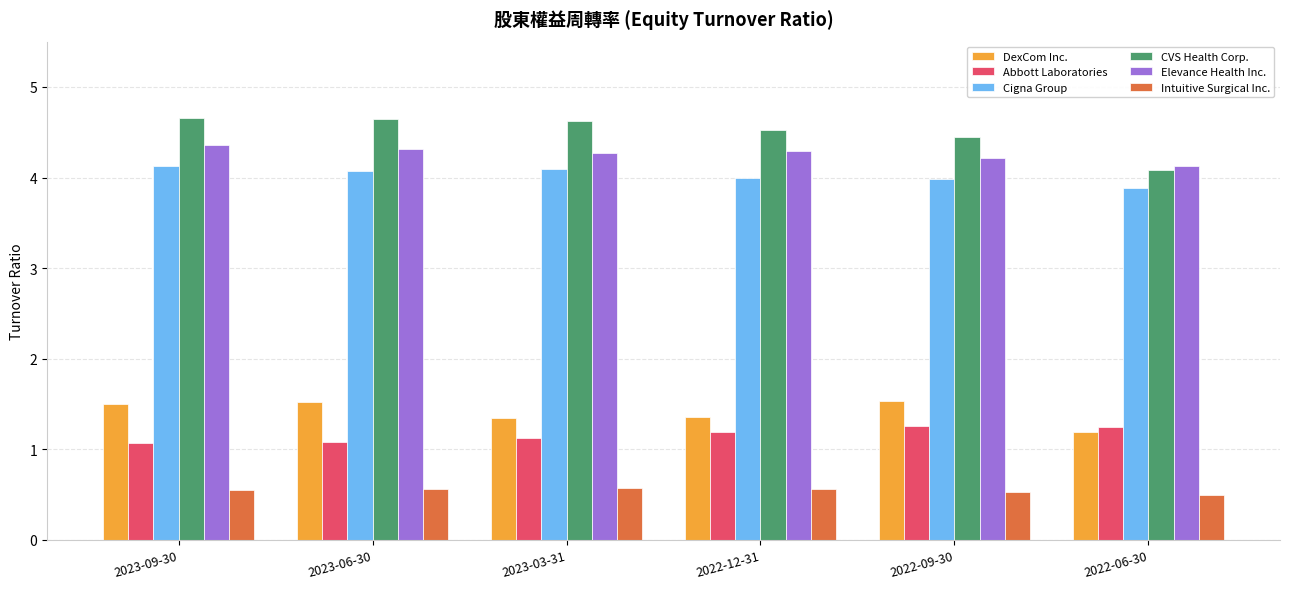

Which series has the largest total across all categories?

CVS Health Corp.